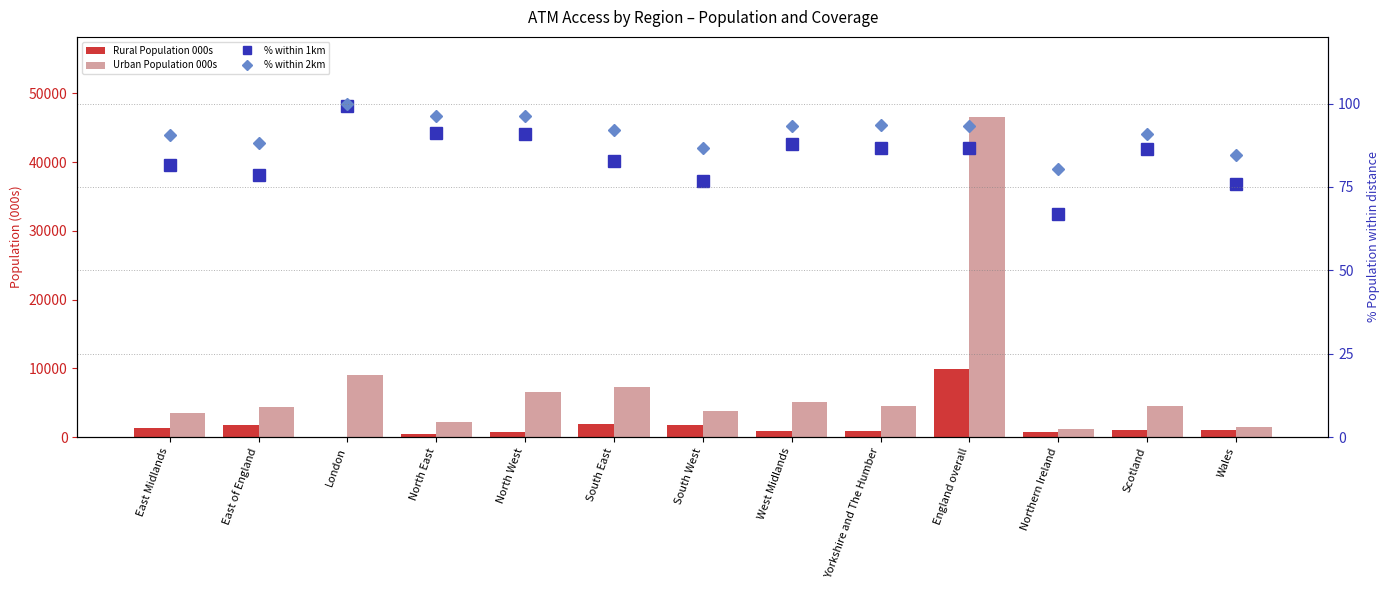

At which label is % within 2km closest to 90?

East Midlands